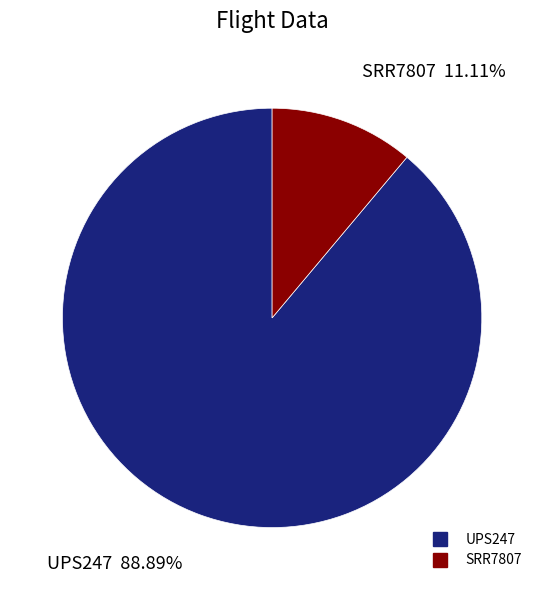

Approximately how many times larger is the value at UPS247 compared to SRR7807?

8.0